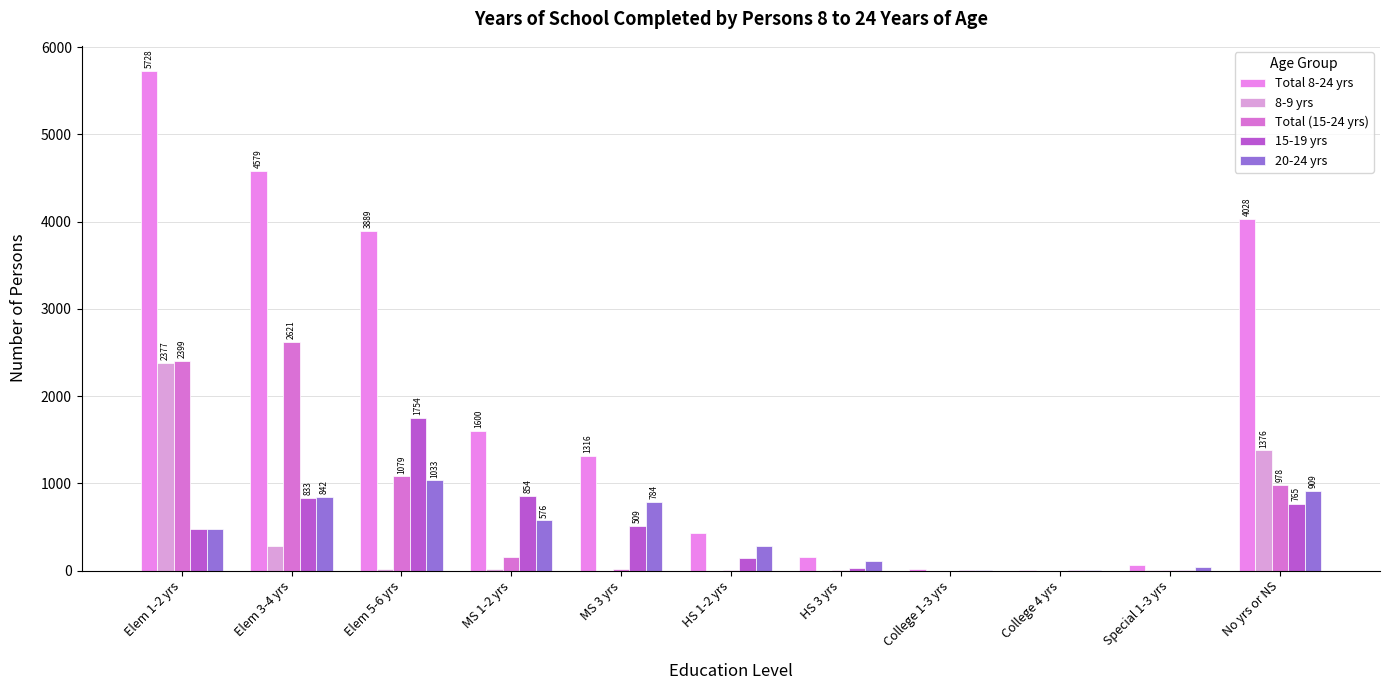

At which category is the sum across all series the highest?

Elem 1-2 yrs